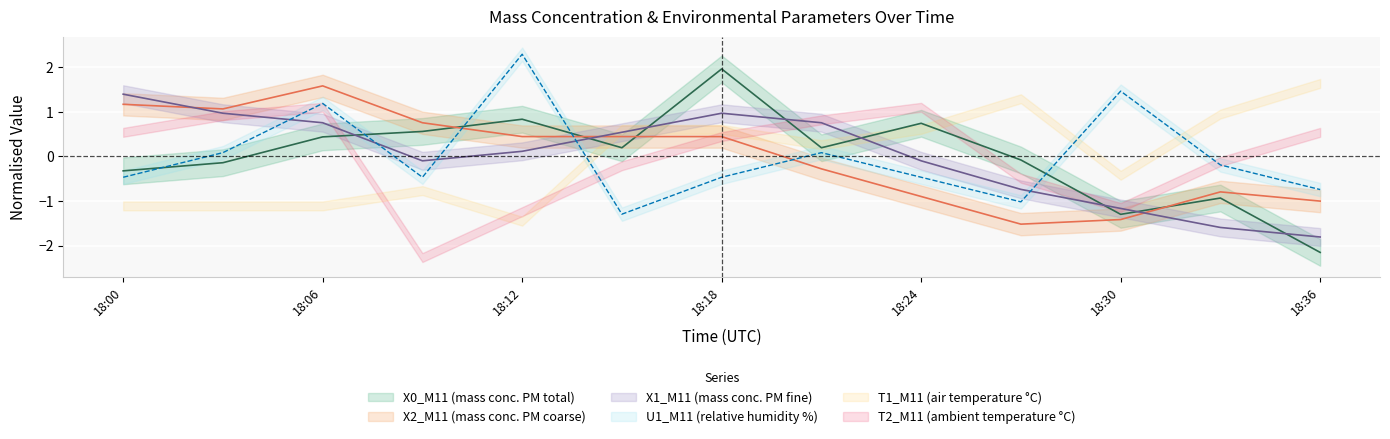

How many data points does each series have?

13